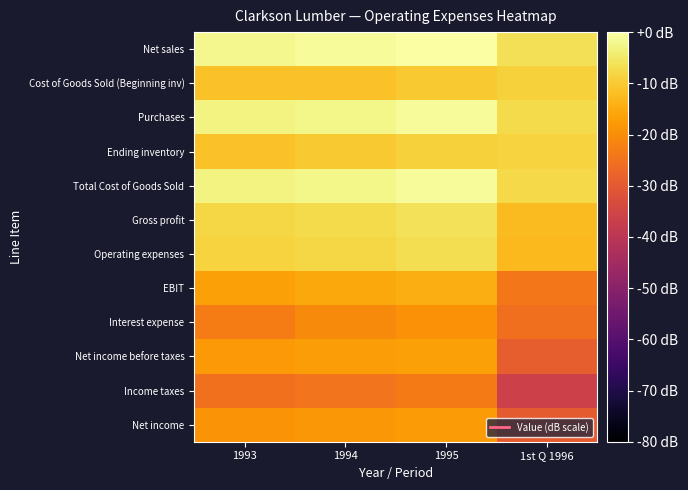

Between 1st Q 1996 and 1995, which is larger?

1995